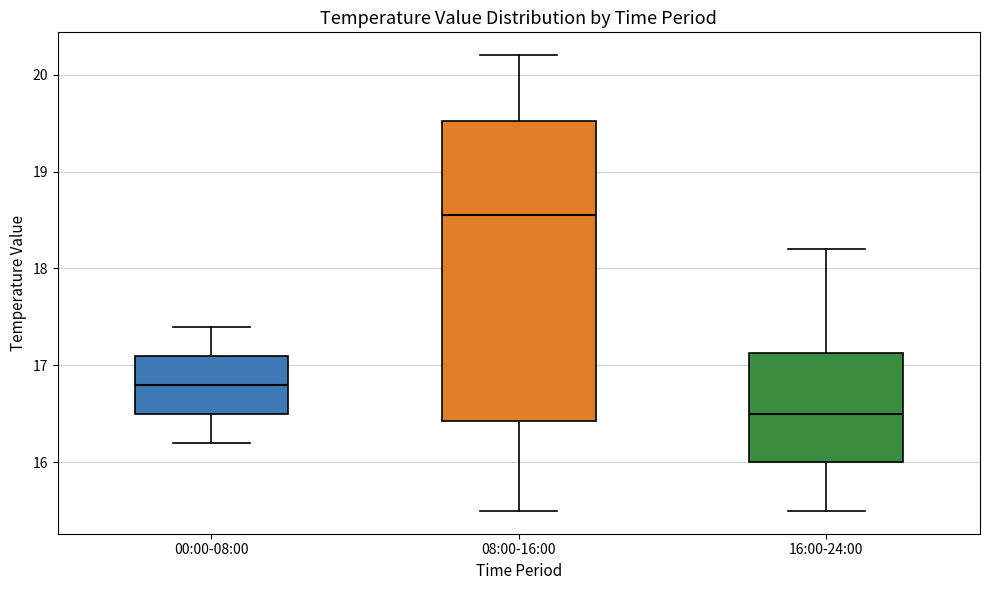

Reading left to right, transcribe this box plot: for each box, give where its median line is, the range the box spans, and where its two whiskers end, as read against the y-axis. The values are not printed on the chart, so give them approximately, as read against the axis.

00:00-08:00: median 16.8, box 16.5 to 17.1, whiskers 16.2 to 17.4
08:00-16:00: median 18.6, box 16.4 to 19.5, whiskers 15.5 to 20.2
16:00-24:00: median 16.5, box 16.0 to 17.1, whiskers 15.5 to 18.2